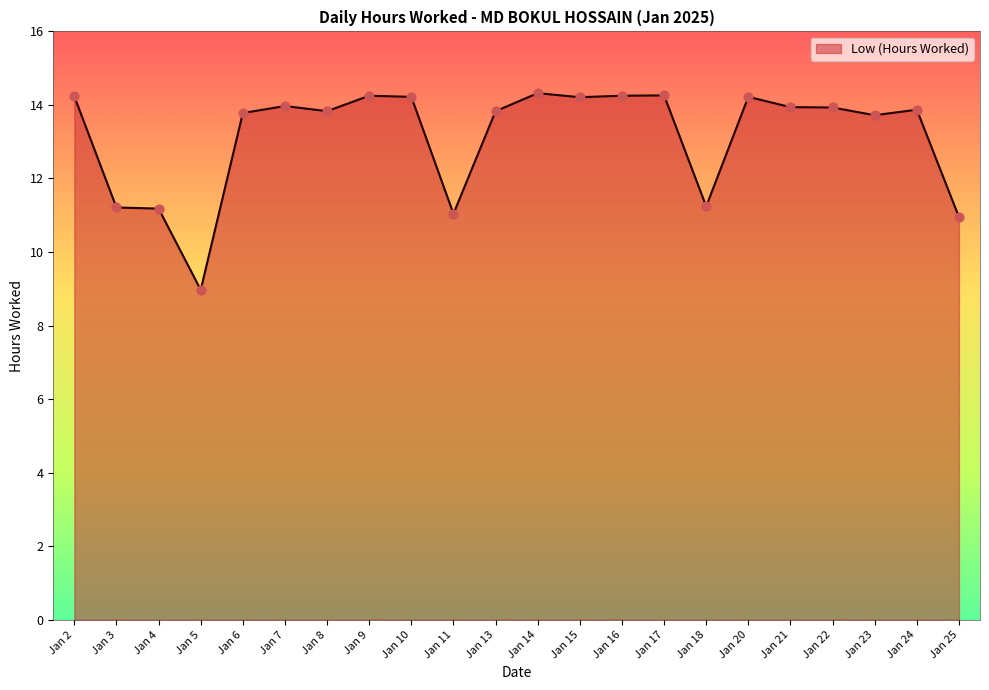

Between Jan 4 and Jan 15, which is larger?

Jan 15